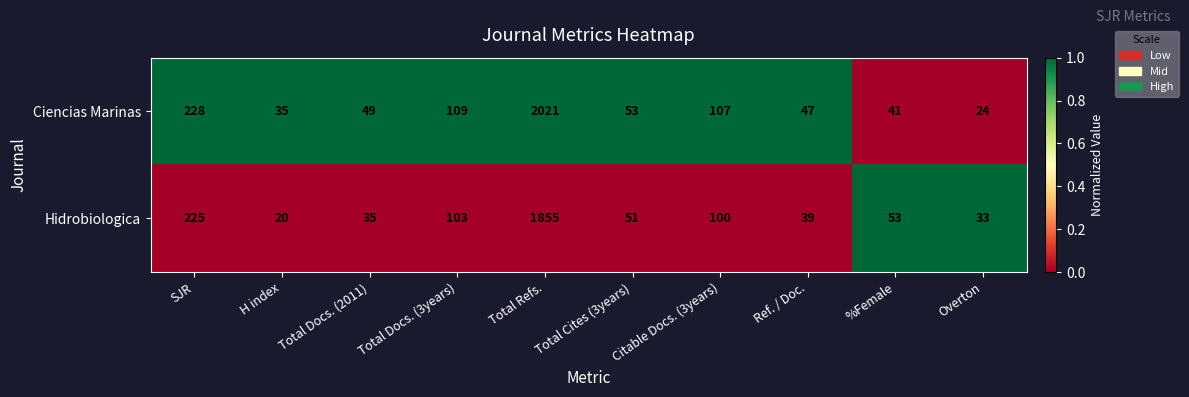

How many categories are shown in the chart?

10